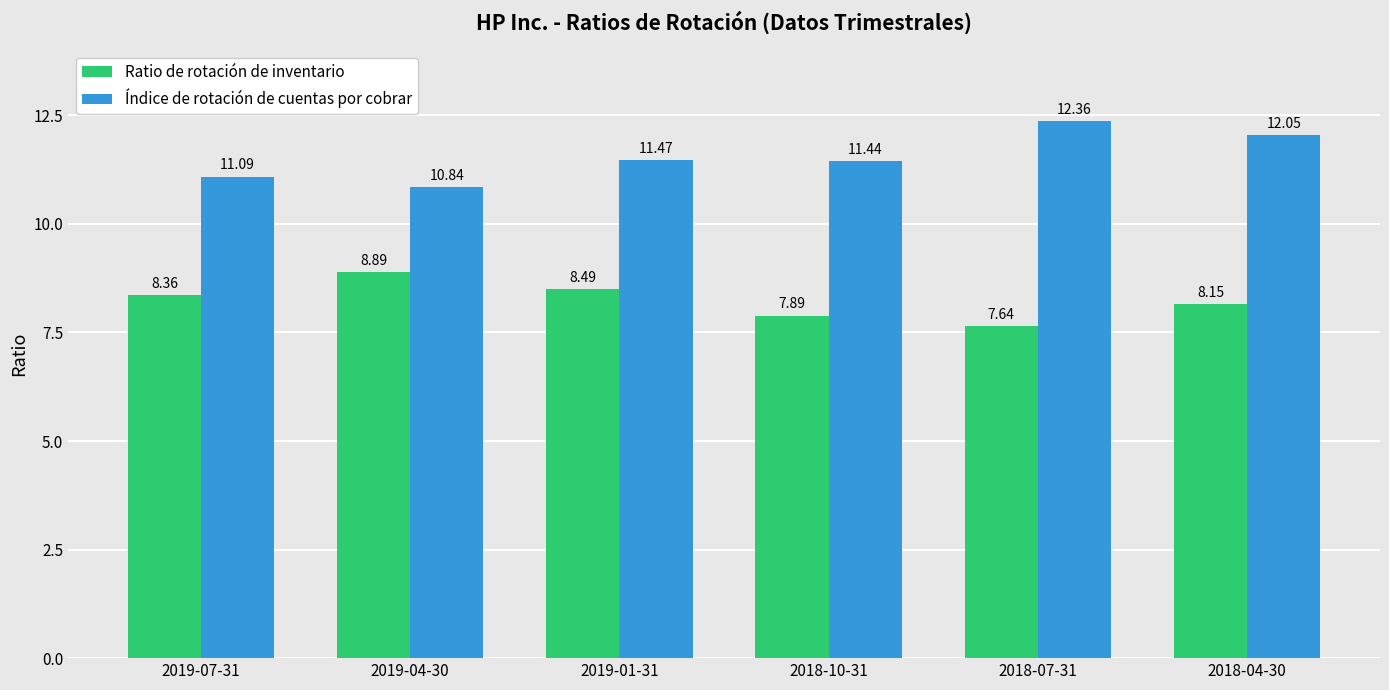

List the labels in order of Ratio de rotación de inventario value, largest first.

2019-04-30, 2019-01-31, 2019-07-31, 2018-04-30, 2018-10-31, 2018-07-31